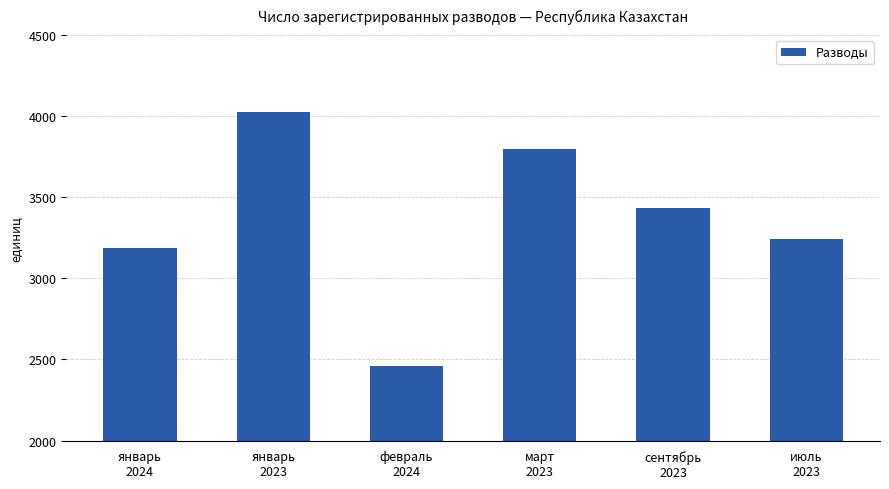

How many data points does each series have?

6